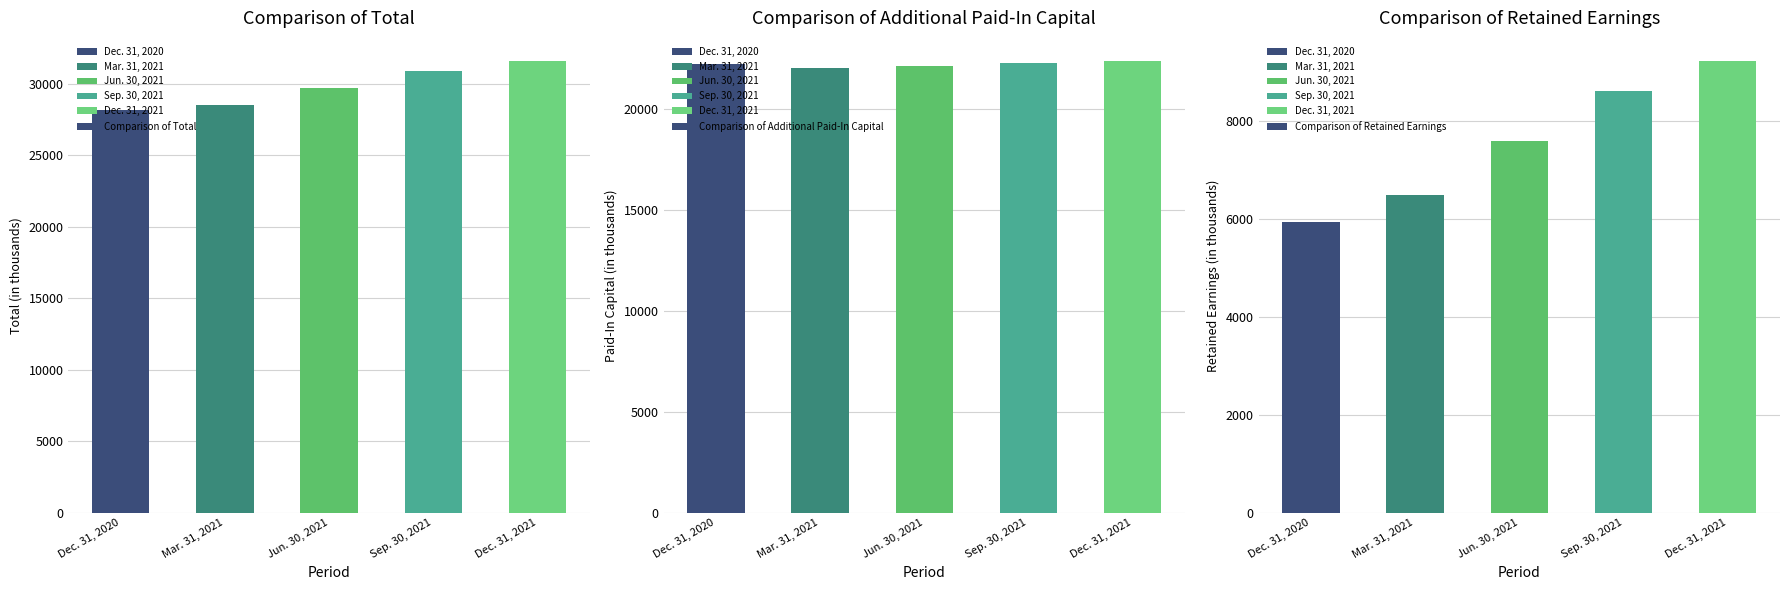

Is the value of Comparison of Retained Earnings at Dec. 31, 2021 greater than the value of Comparison of Additional Paid-In Capital at Dec. 31, 2021?

No